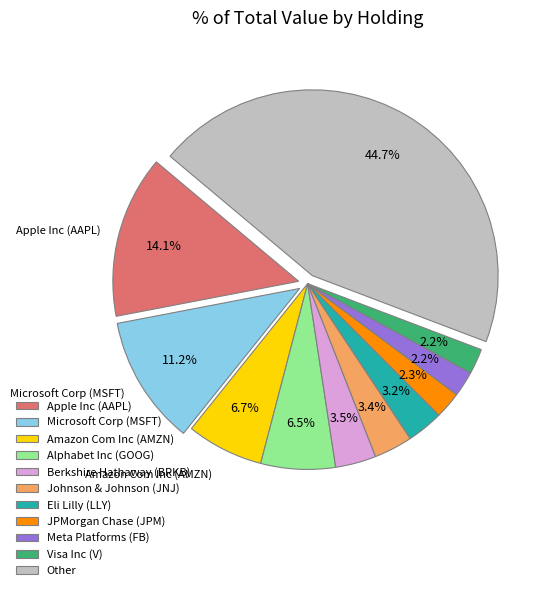

How many segments does this pie chart have?

11